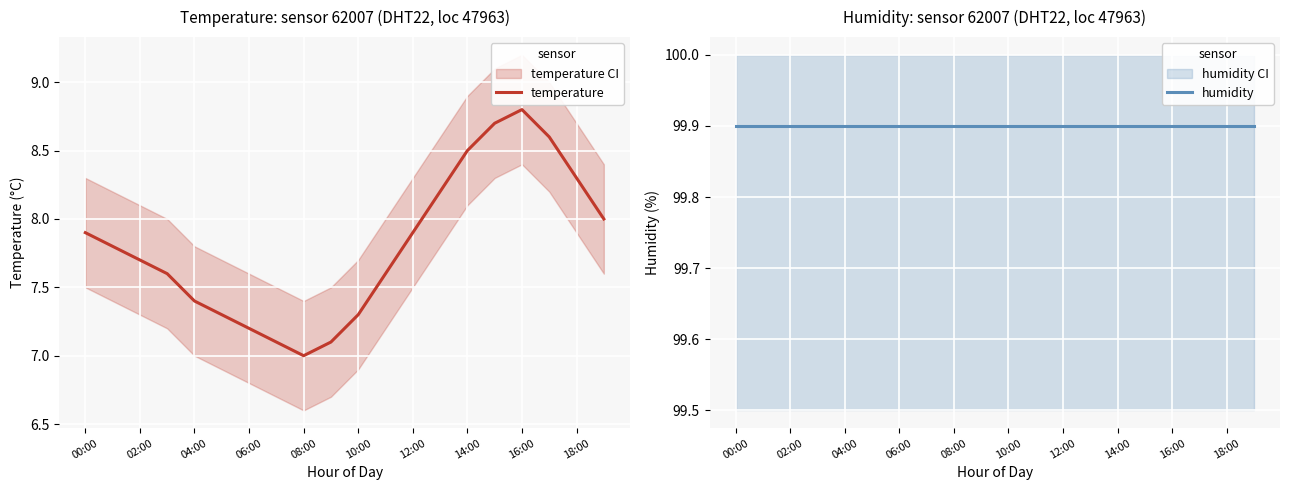

The temperature series shows 8.3 at 18:00. True or false?

True